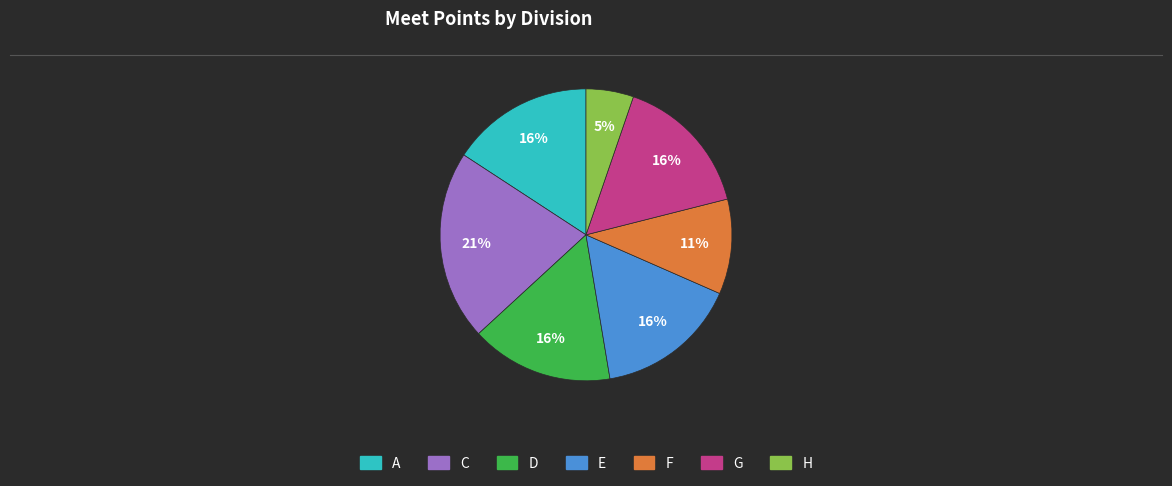

Which has a higher value, A or H?

A